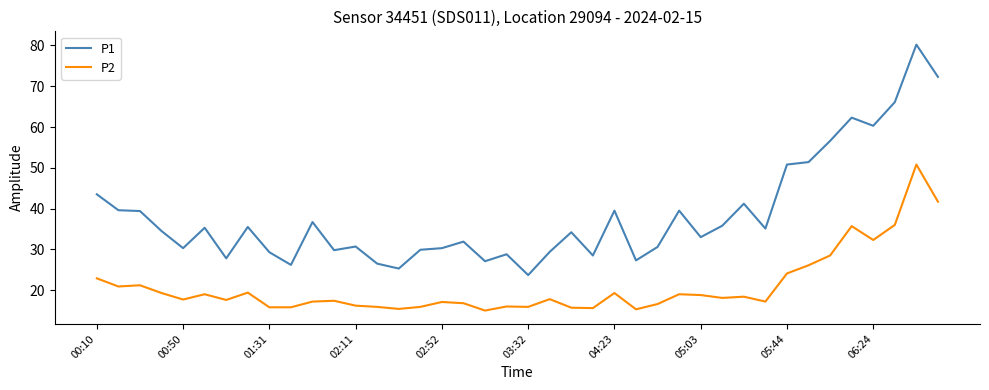

True or false: P2 and P1 cross at least once.

False